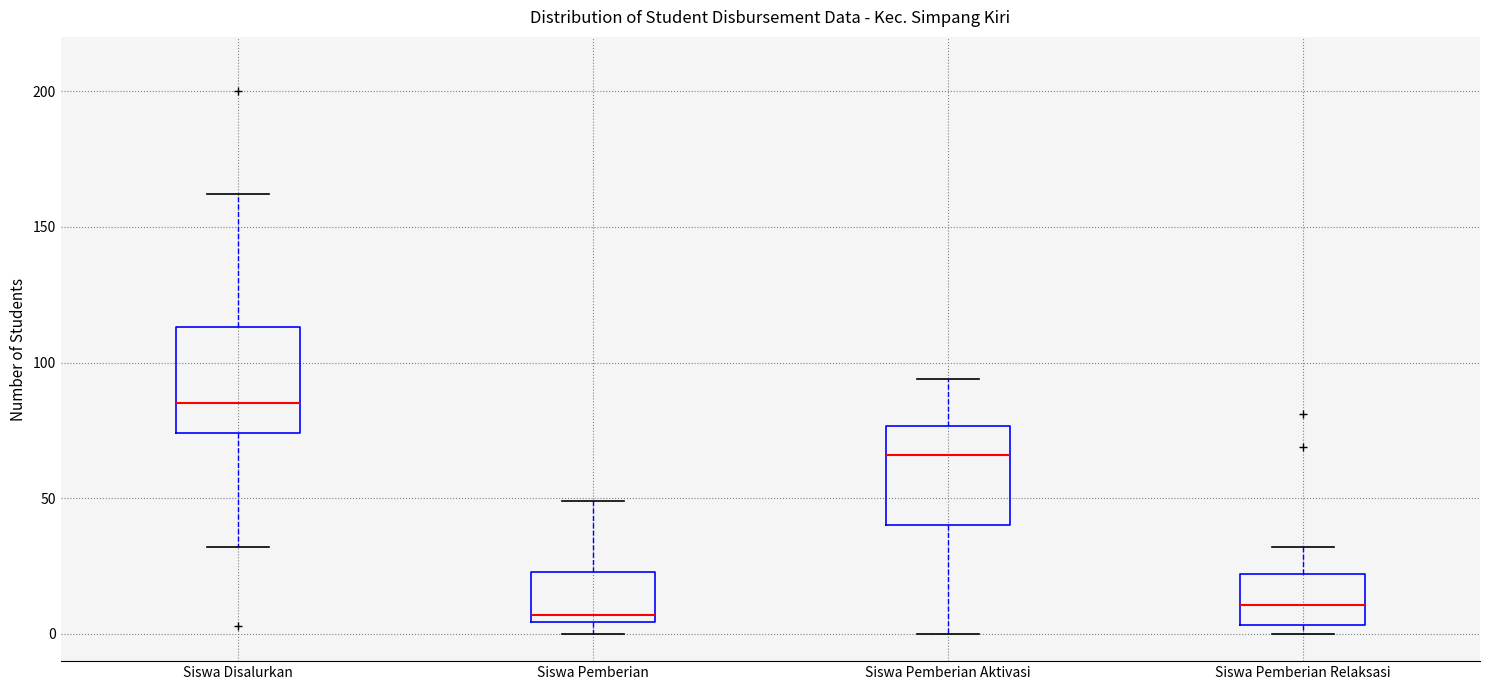

Reading left to right, read every box against the y-axis: the position of its median line, the range the box covers, and the ends of its whiskers. The values are not printed on the chart, so give them approximately, as read against the axis.

Siswa Disalurkan: median 85, box 75 to 115, whiskers 30 to 160
Siswa Pemberian: median 5 (just above the box's lower edge), box 5 to 25, whiskers 0 to 50
Siswa Pemberian Aktivasi: median 65, box 40 to 75, whiskers 0 to 95
Siswa Pemberian Relaksasi: median 10, box 5 to 20, whiskers 0 to 30